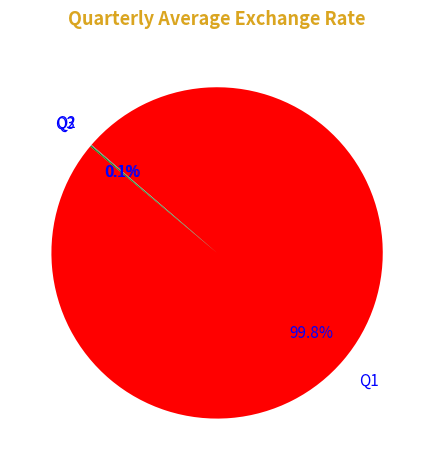

Does Q1 account for over 50% of the chart?

Yes